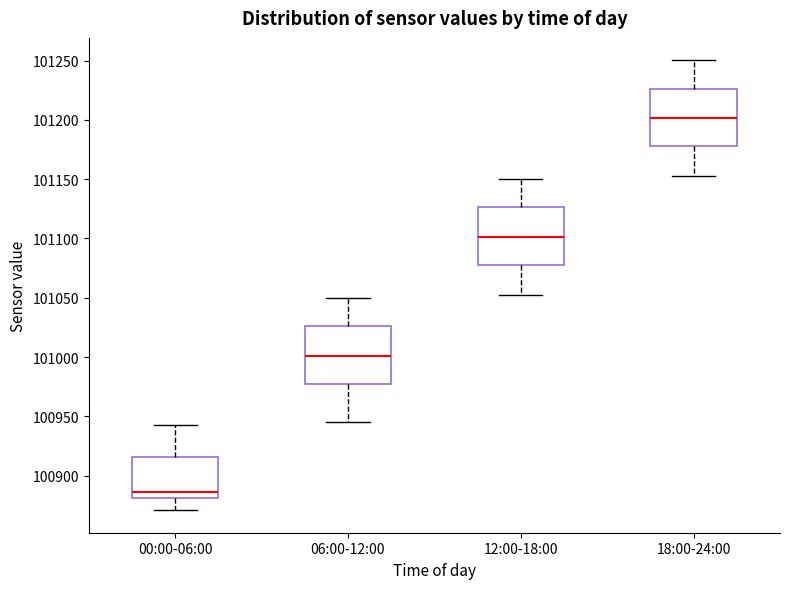

Where is the lower edge of the box for 00:00-06:00 on the y-axis? The values are not printed on the chart, so give them approximately, as read against the axis.

100880